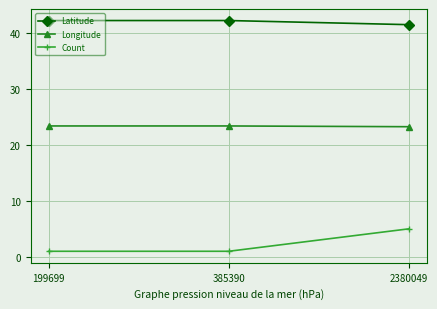

What are all the series names shown in the legend?

Latitude, Longitude, Count